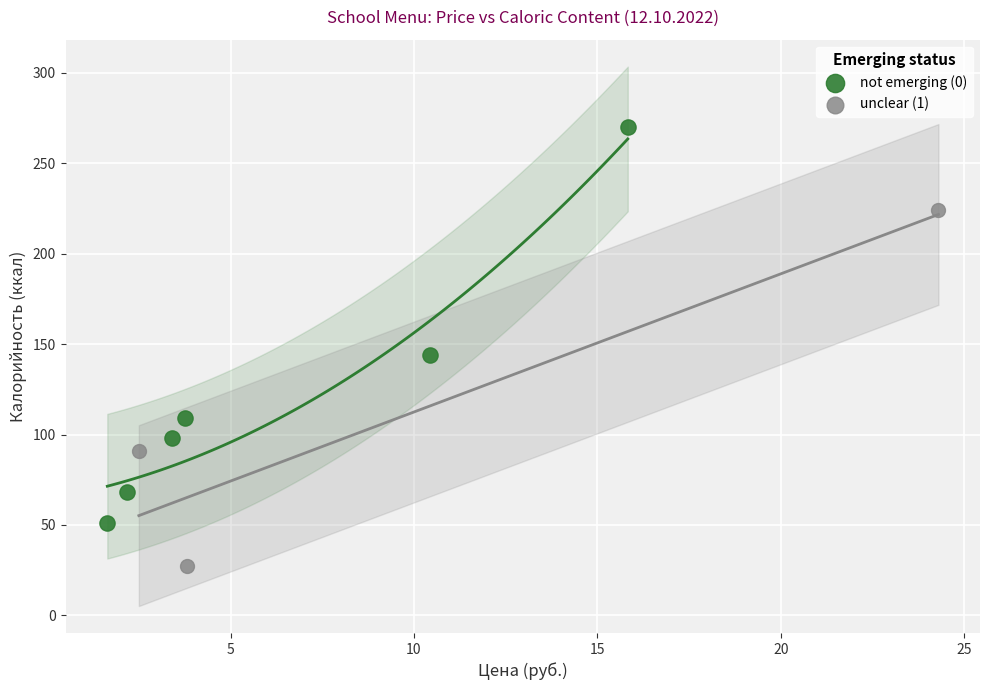

Which series reaches the maximum Y coordinate?

not emerging (0)